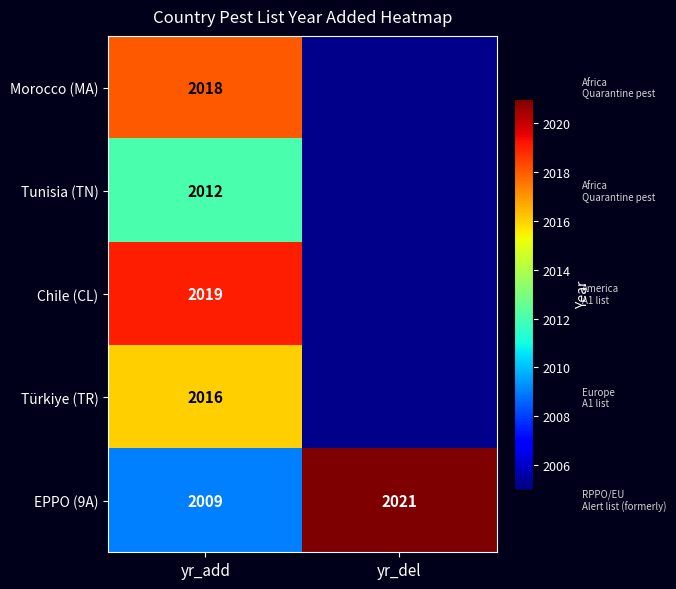

What is the average value of the EPPO (9A) series?

2015